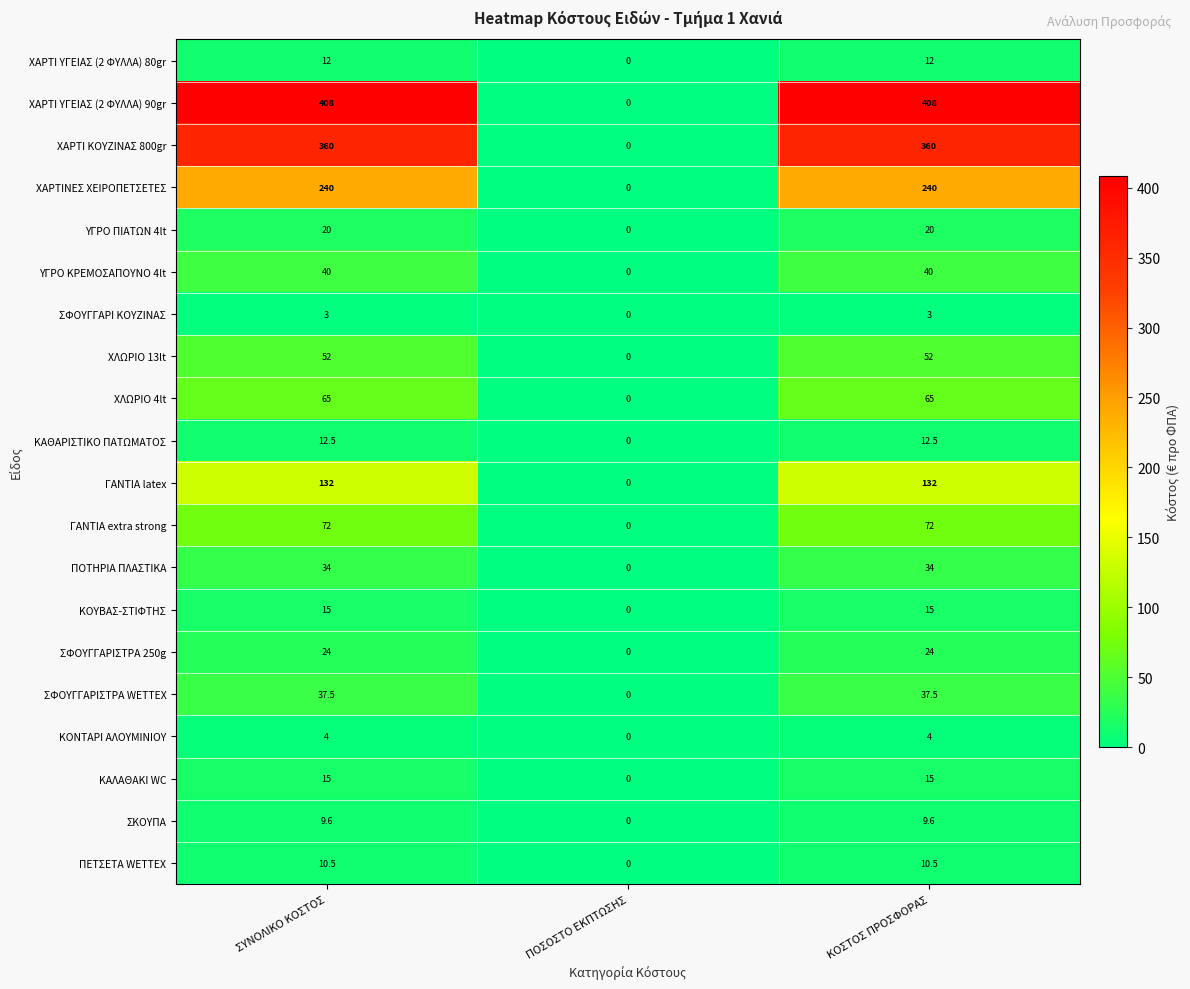

Which series has the largest total across all categories?

ΧΑΡΤΙ ΥΓΕΙΑΣ (2 ΦΥΛΛΑ) 90gr